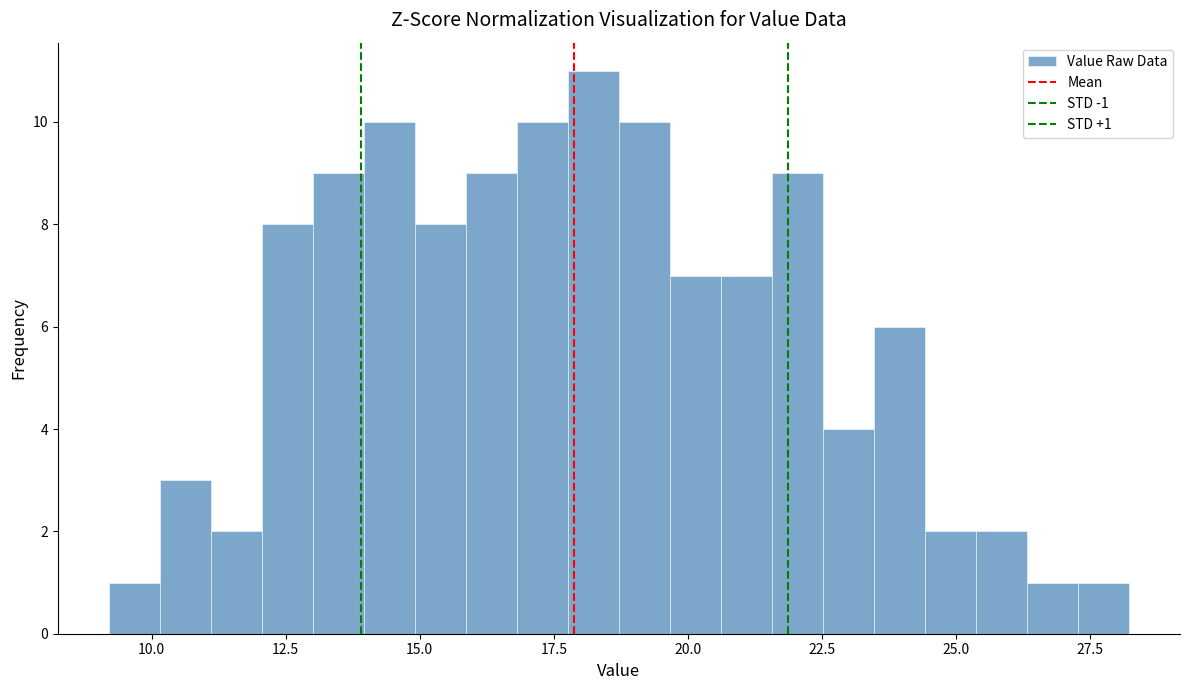

Around what value on the x-axis is the tallest bar? Give the approximate position of its centre, as read against the axis.

18.0